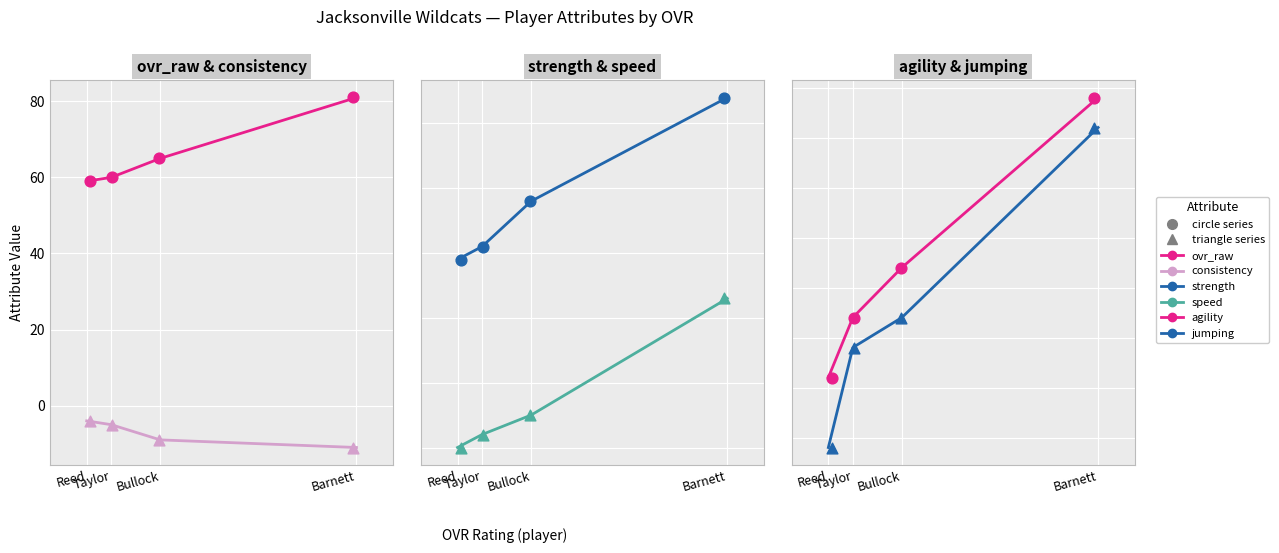

What are all the series names shown in the legend?

ovr_raw, consistency, strength, speed, agility, jumping